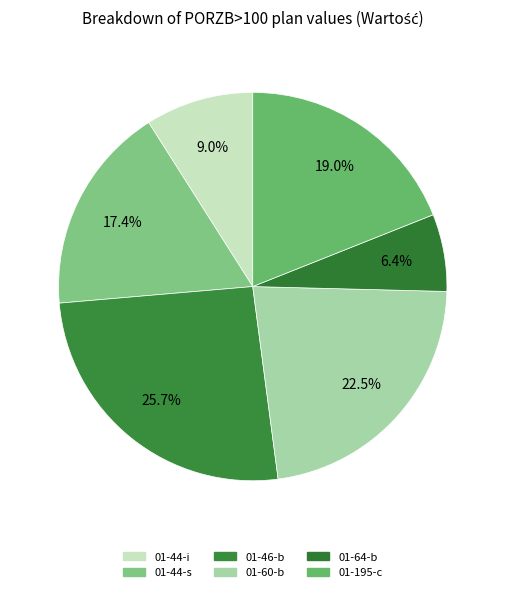

How many slices are in this pie chart?

6